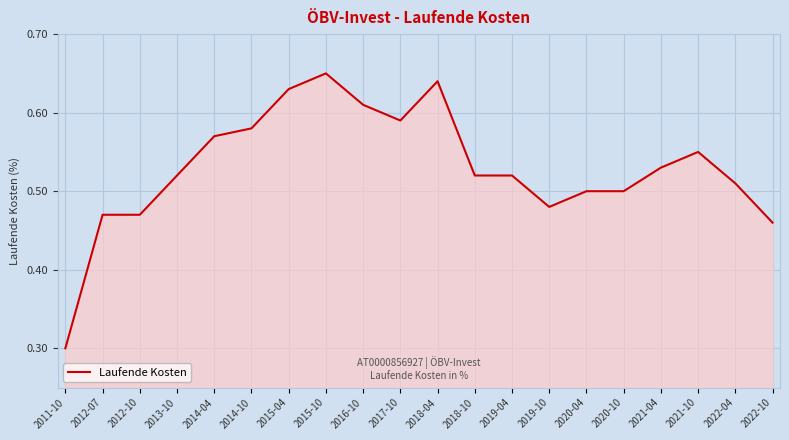

Between 2018-04 and 2020-10, which is larger?

2018-04